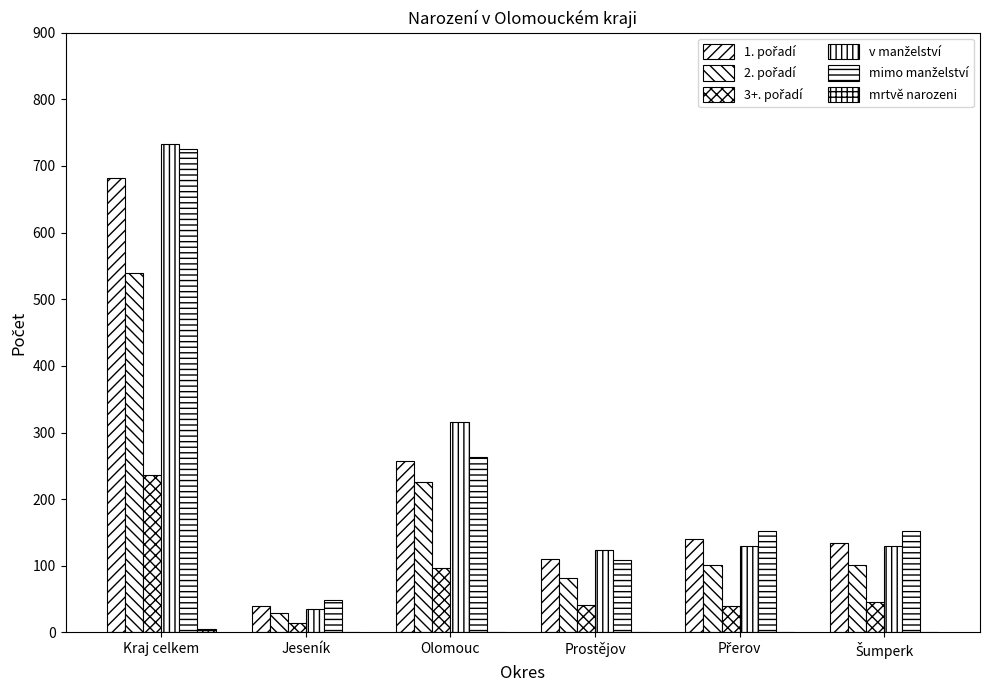

Where does the 3+. pořadí series first go above 46?

Kraj celkem